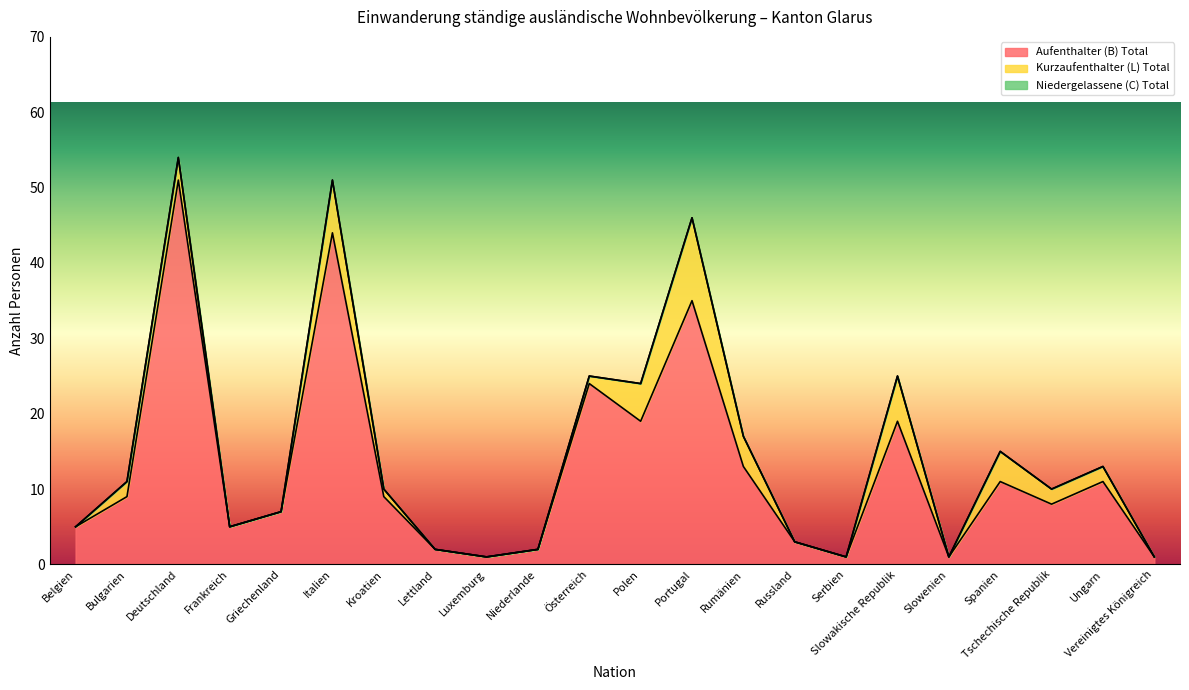

Which series has the largest total across all categories?

Aufenthalter (B) Total